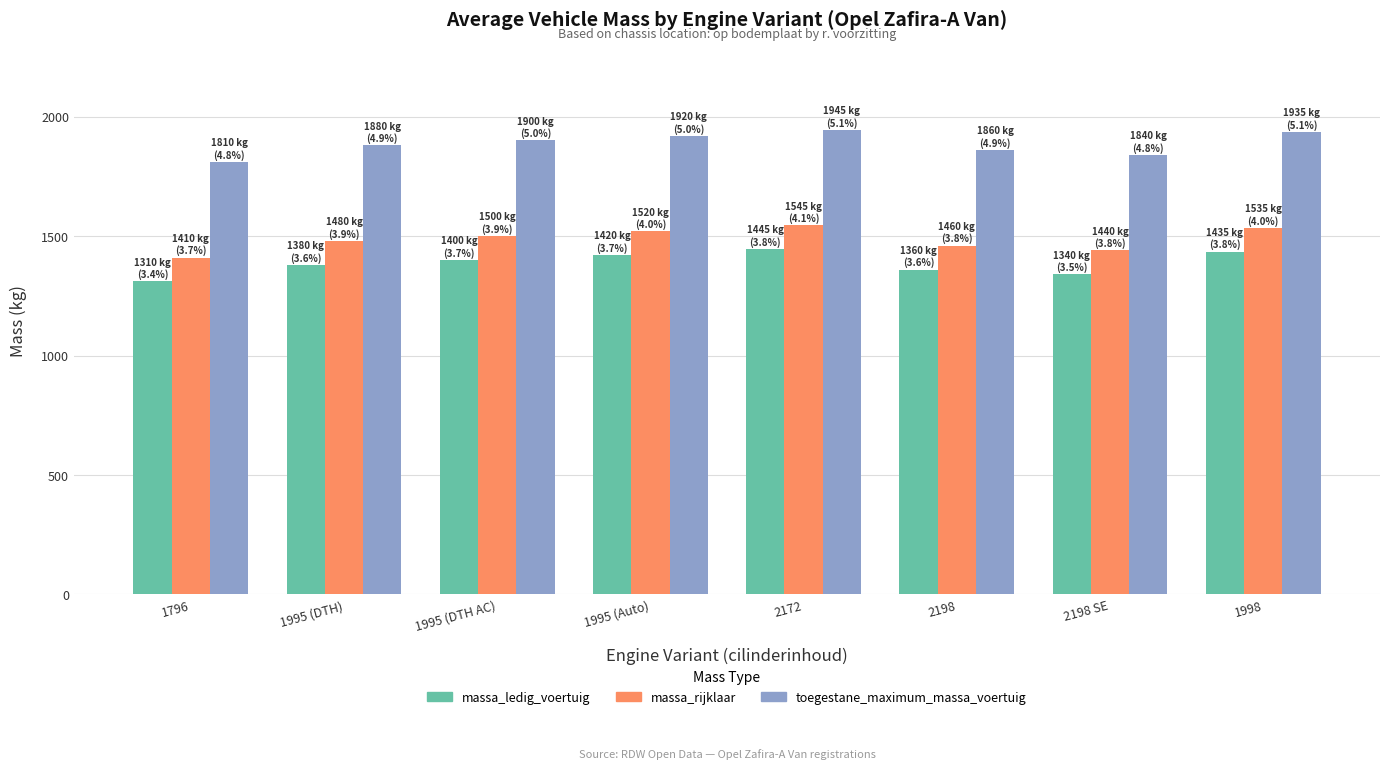

How many data points in massa_rijklaar are less than 1500?

4